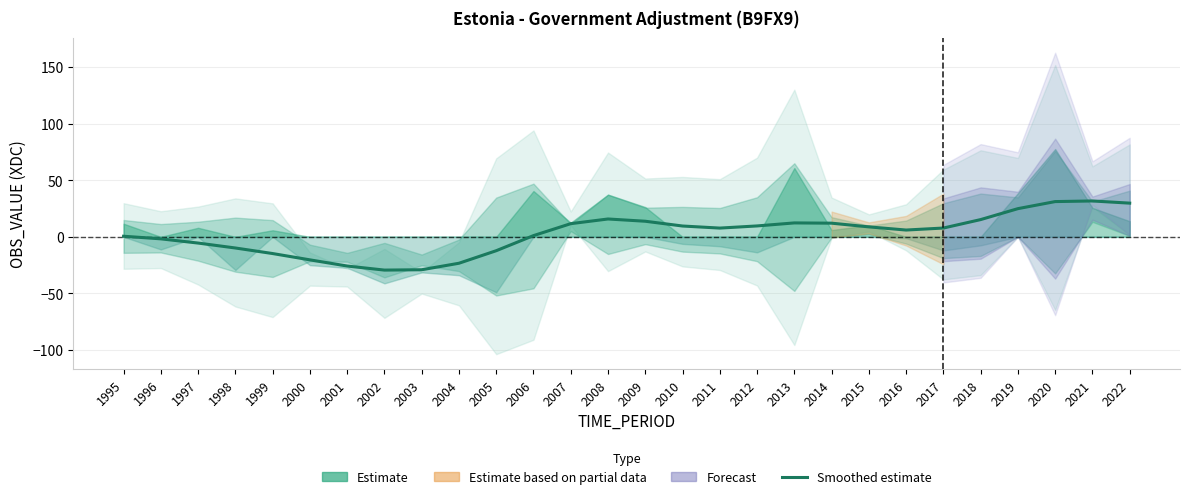

What is the maximum value shown in the chart?

31.7